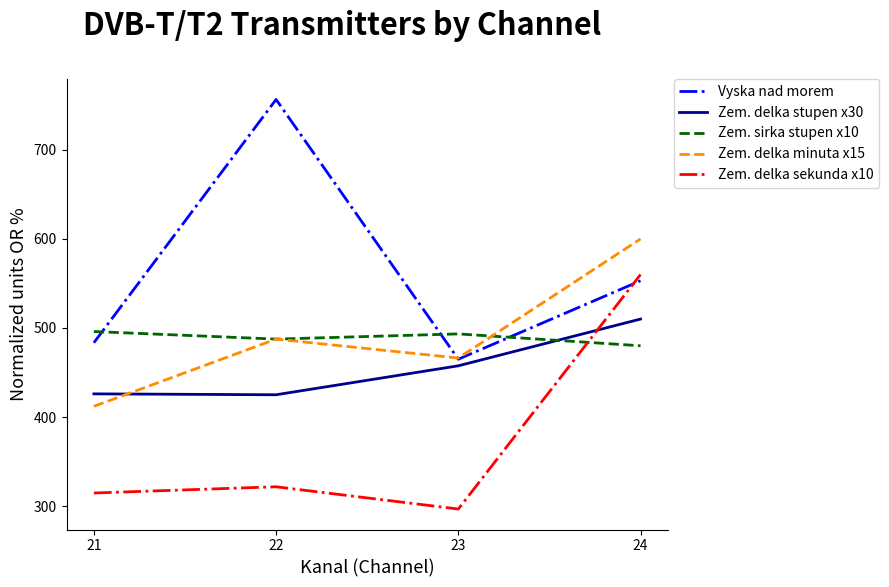

Which series has the largest total across all categories?

Vyska nad morem